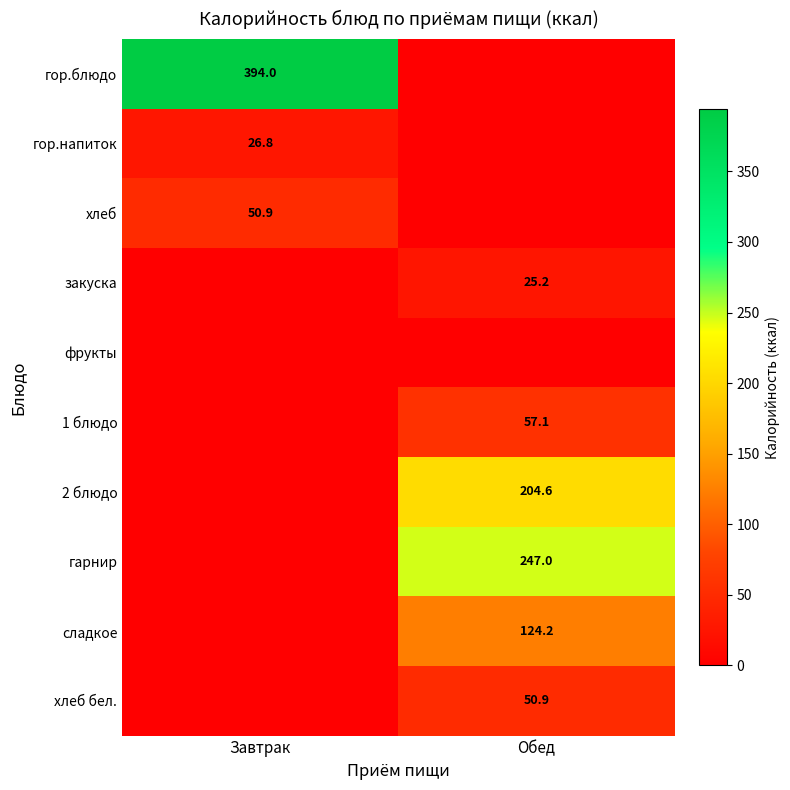

The value of 1 блюдо at Обед is 94.0. True or false?

False